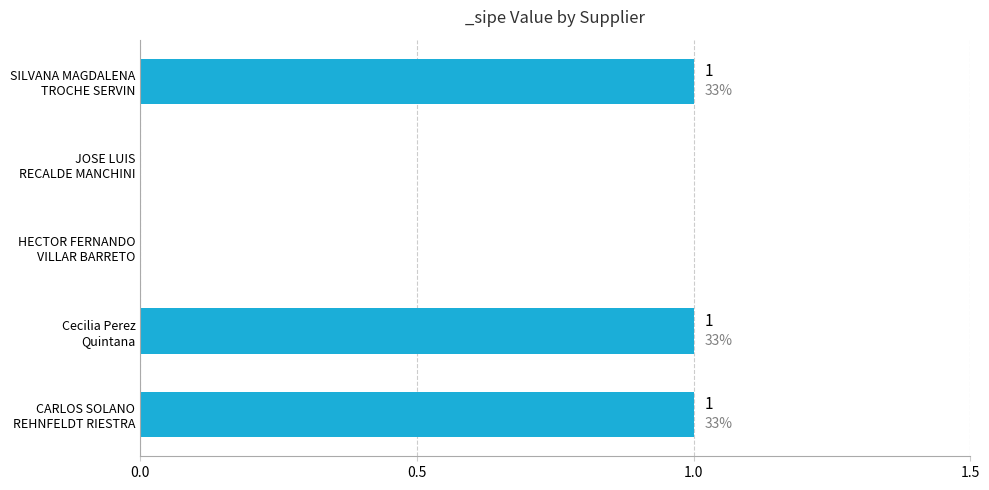

How many values are between 0 and 1?

5